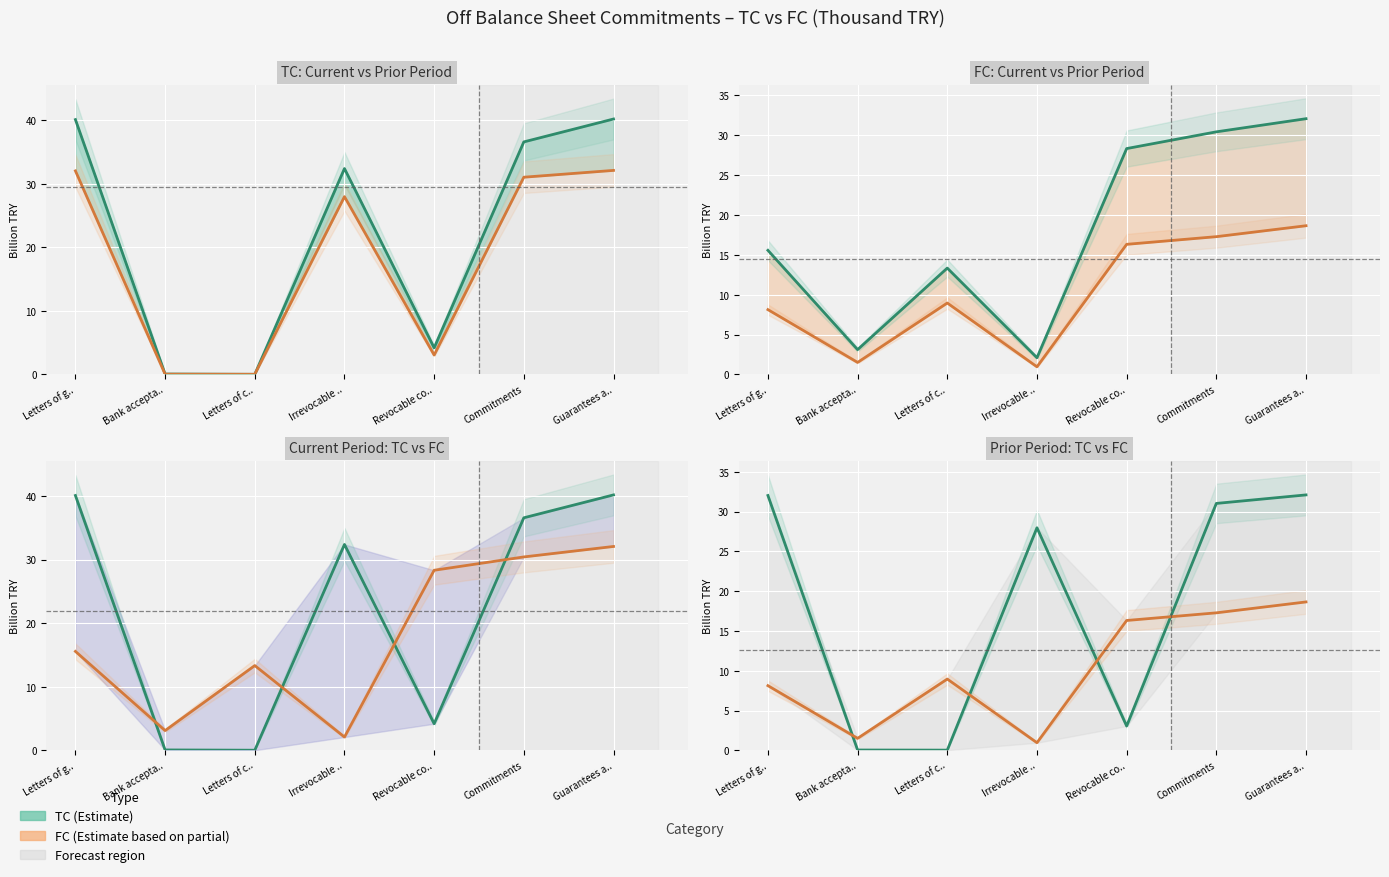

At which category is the sum across all series the highest?

Guarantees a..